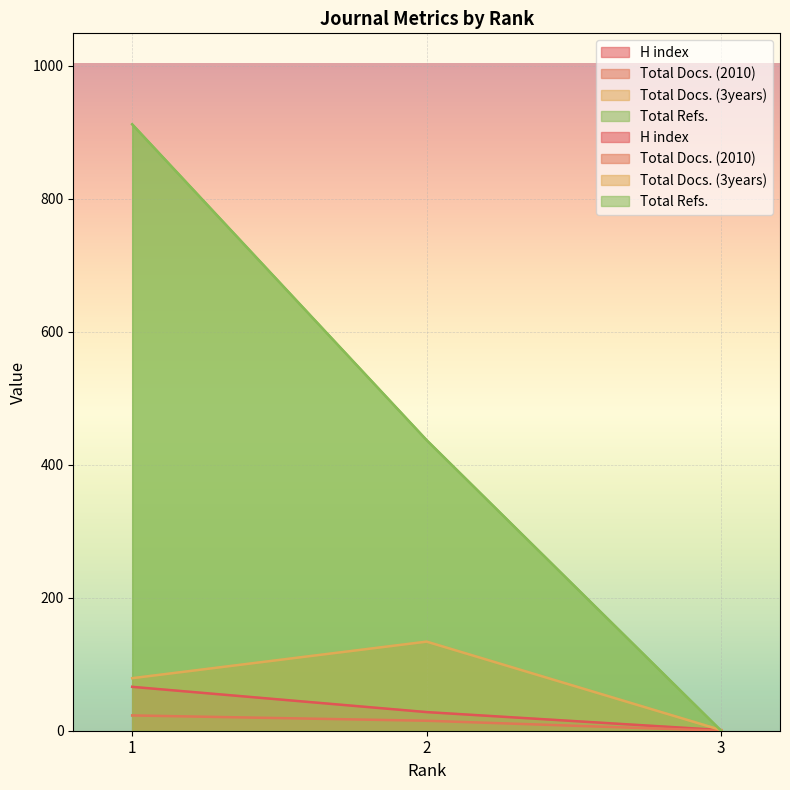

Rank the series at 1 from highest to lowest value.

Total Refs., Total Docs. (3years), H index, Total Docs. (2010)